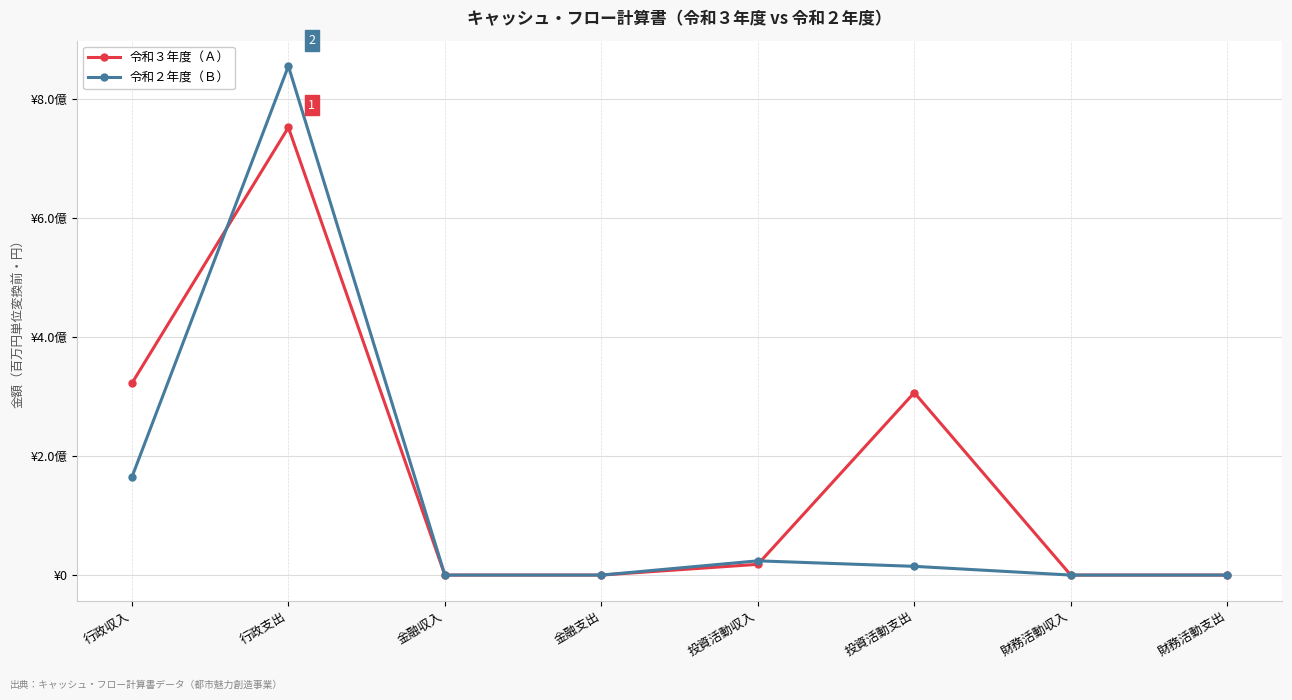

Which series changed the most between 金融収入 and 財務活動収入?

令和２年度（Ｂ）